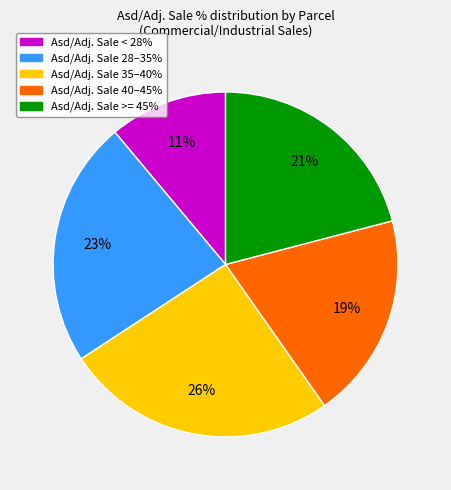

To the nearest percent, what is the average slice percentage?

20%